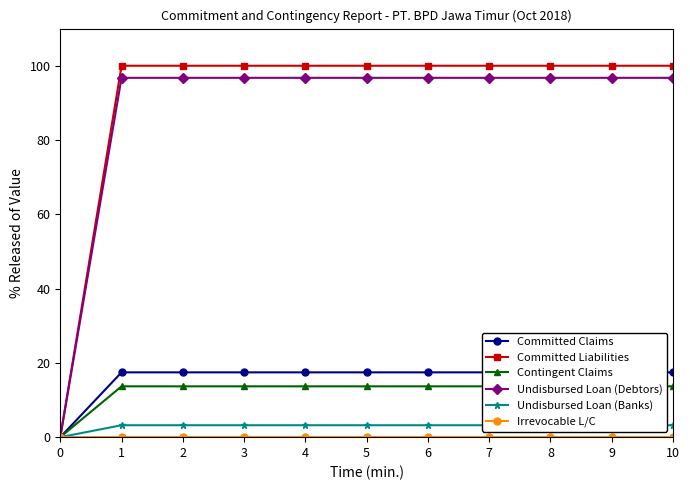

Which has a higher value, 3 or 1?

3